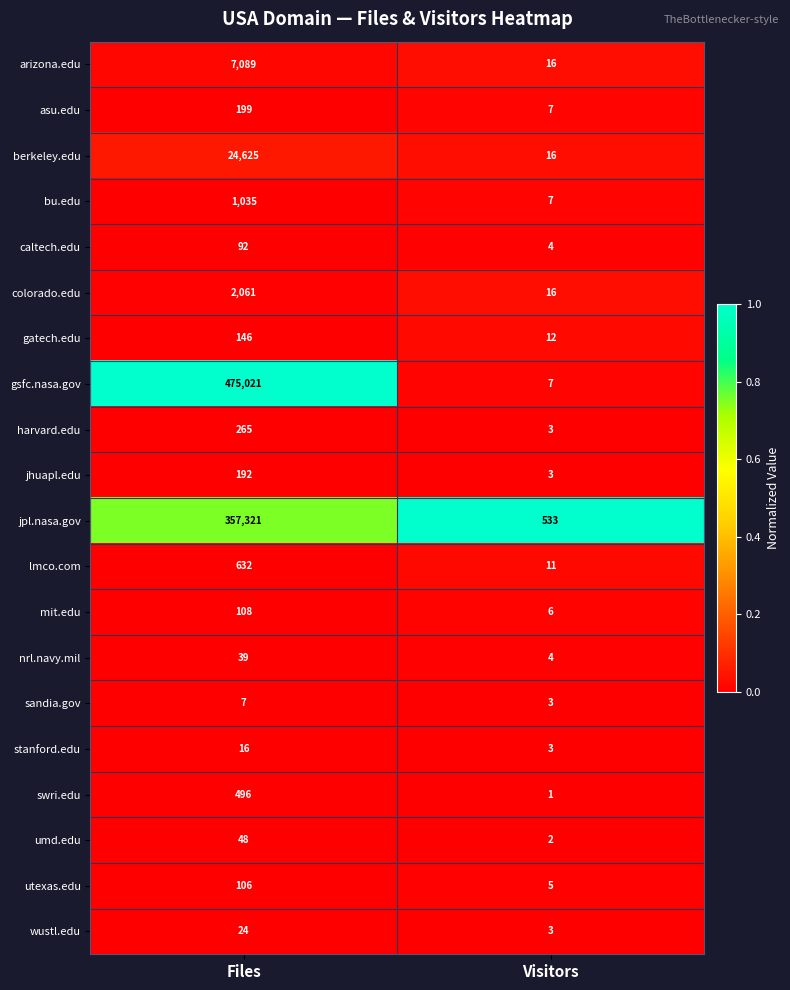

Which category has the lowest value across all series?

Visitors